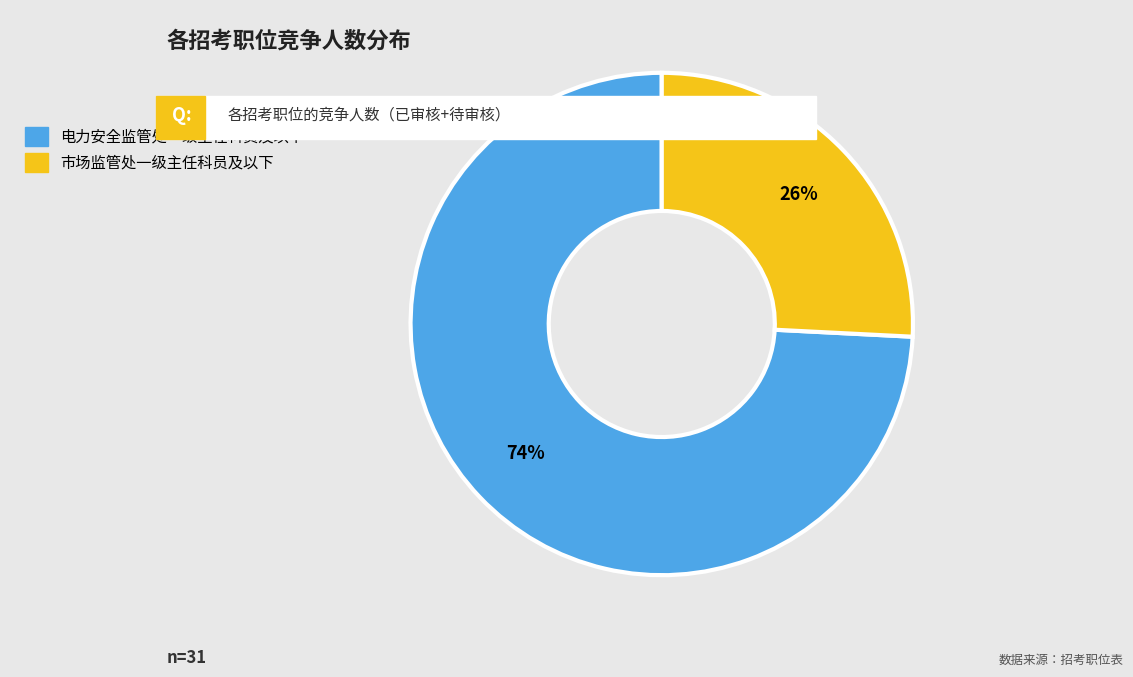

What percentage is the 电力安全监管处一级主任科员及以下 slice, to the nearest percent?

74%